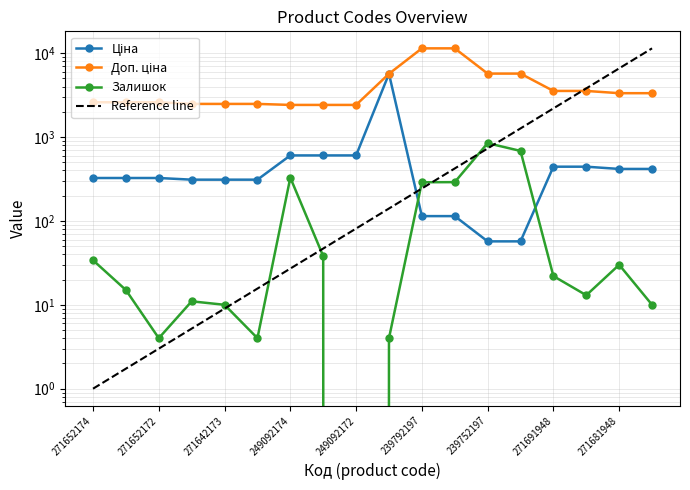

True or false: Ціна has more than 1 points higher than both neighbors.

False